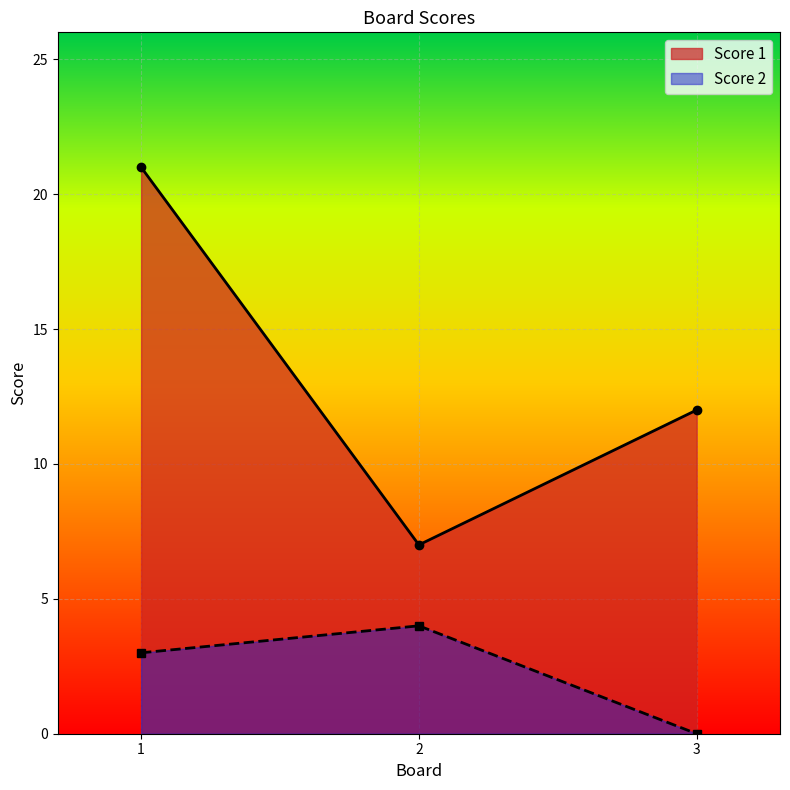

Reading left to right, extract all data points from this chart.

Score 1: 1=21	2=7	3=12
Score 2: 1=3	2=4	3=0